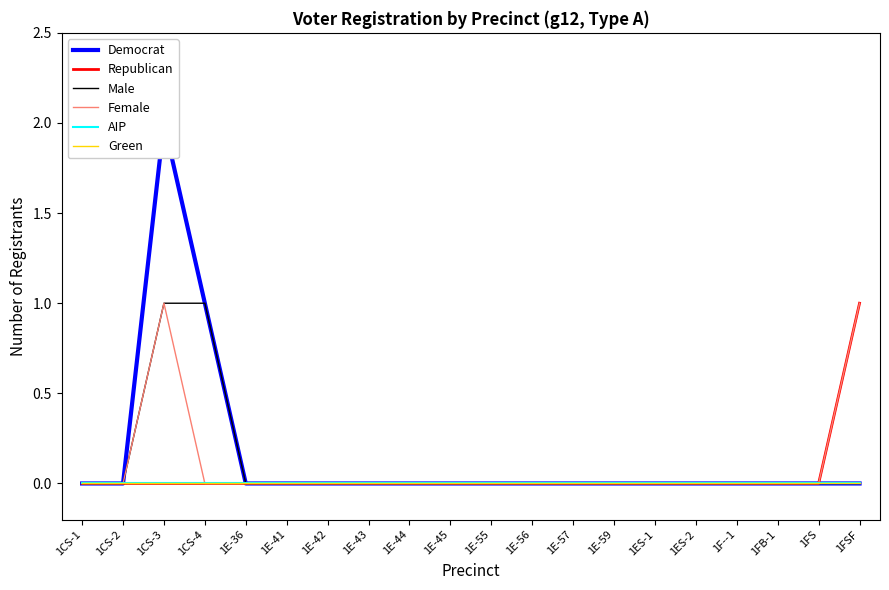

What are all the series names shown in the legend?

Democrat, Republican, Male, Female, AIP, Green